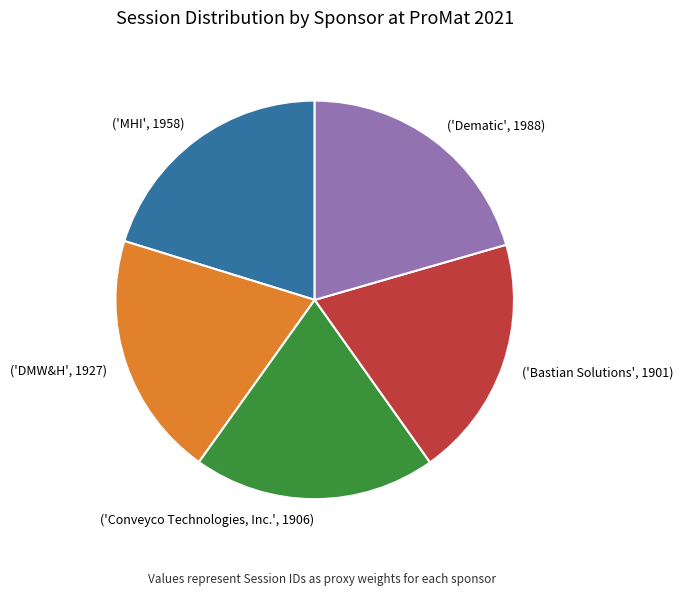

Count the number of slices in the pie.

5